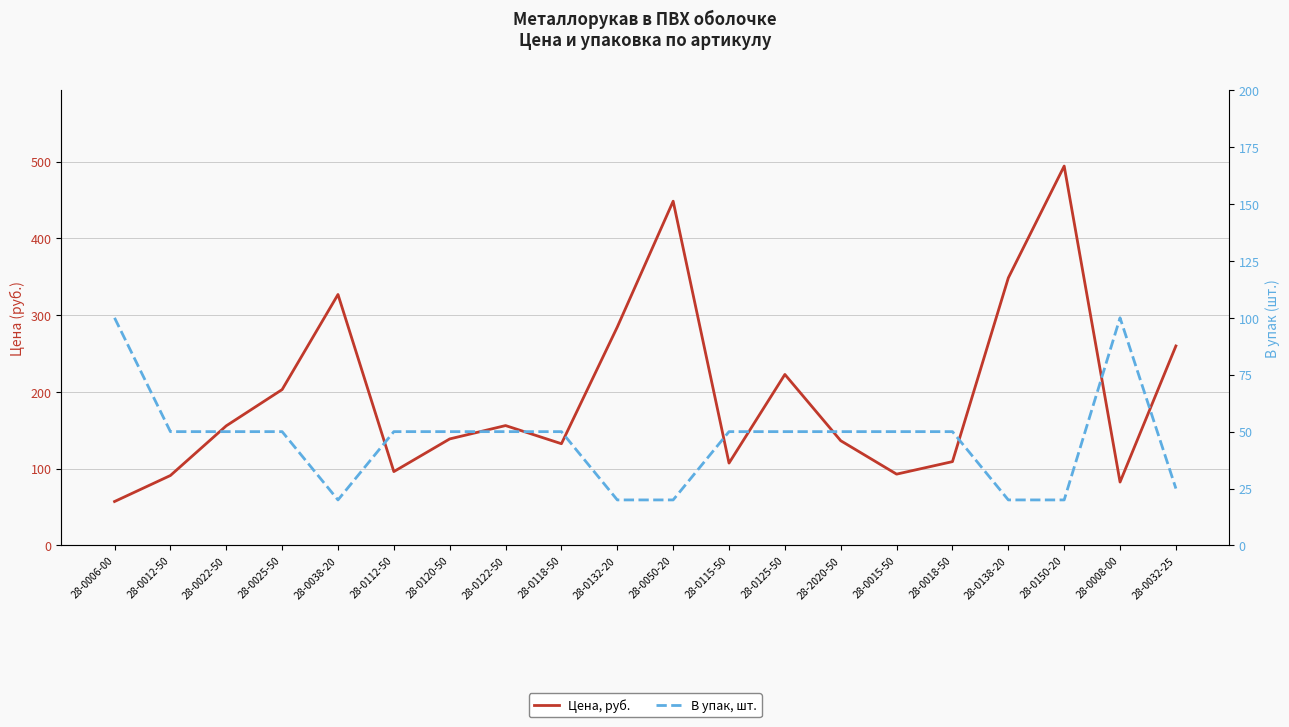

How many values in the В упак, шт. series are below 50?

6